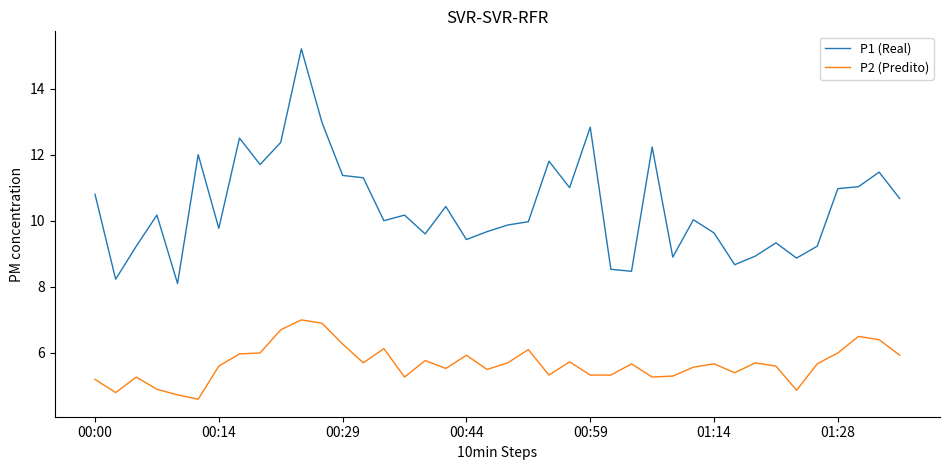

List the series in order of their peak value, lowest first.

P2 (Predito), P1 (Real)